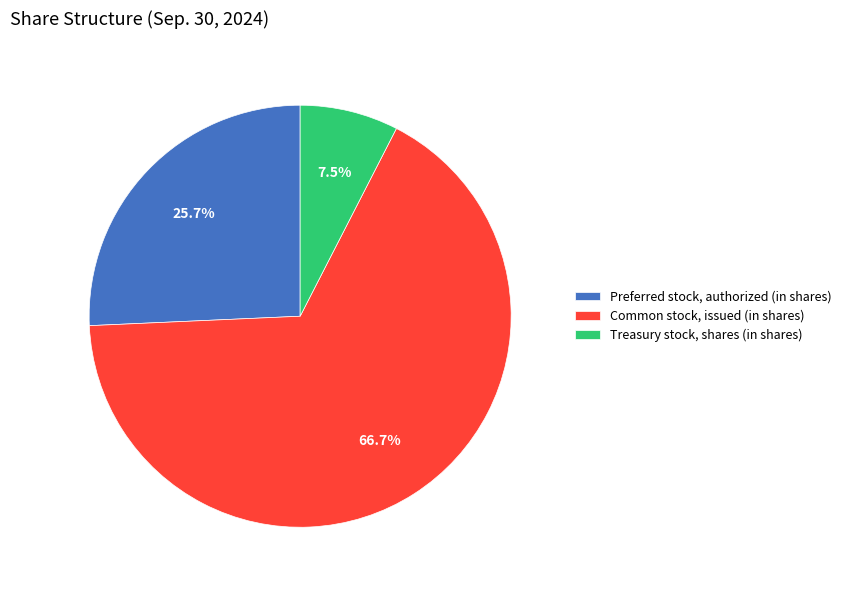

Do Common stock, issued (in shares) and Treasury stock, shares (in shares) together represent more than half of the pie?

Yes